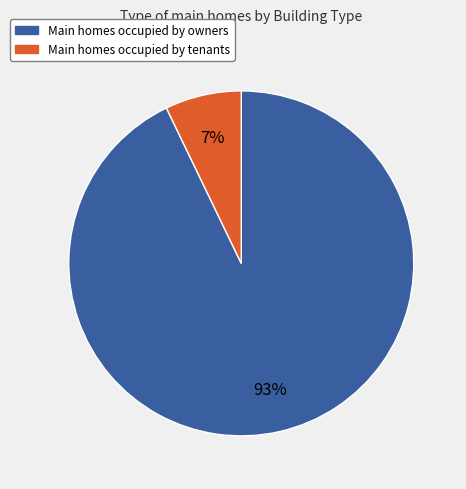

How many segments does this pie chart have?

2